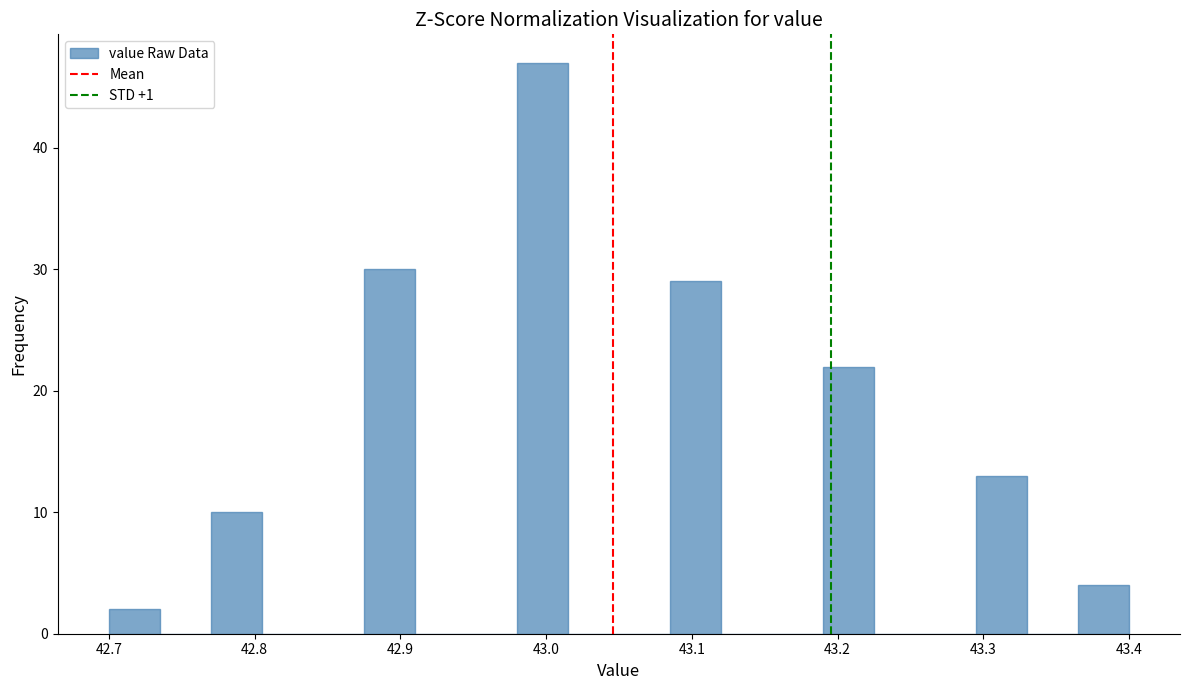

Around what value on the x-axis is the tallest bar? Give the approximate position of its centre, as read against the axis.

43.00